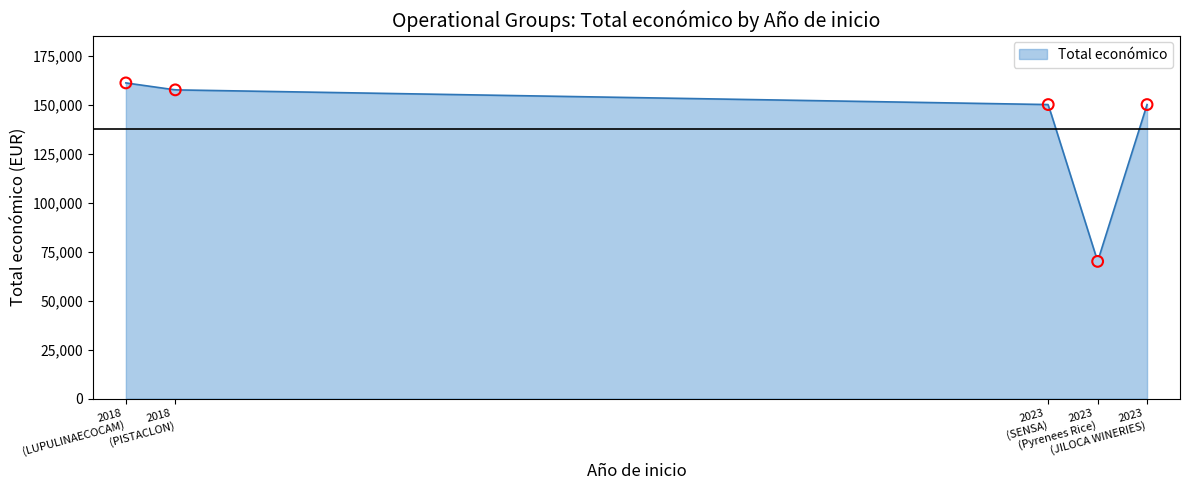

What is the minimum value for Total económico?

72586.4